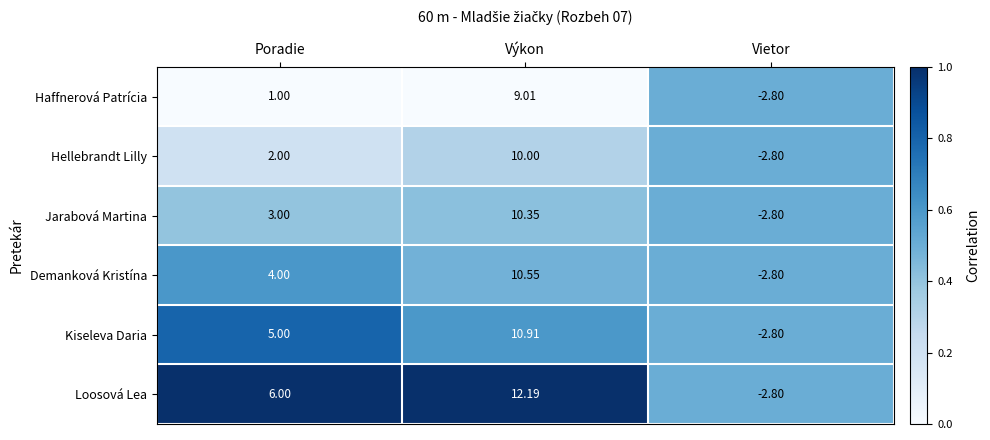

At which label is Jarabová Martina closest to 3?

Poradie